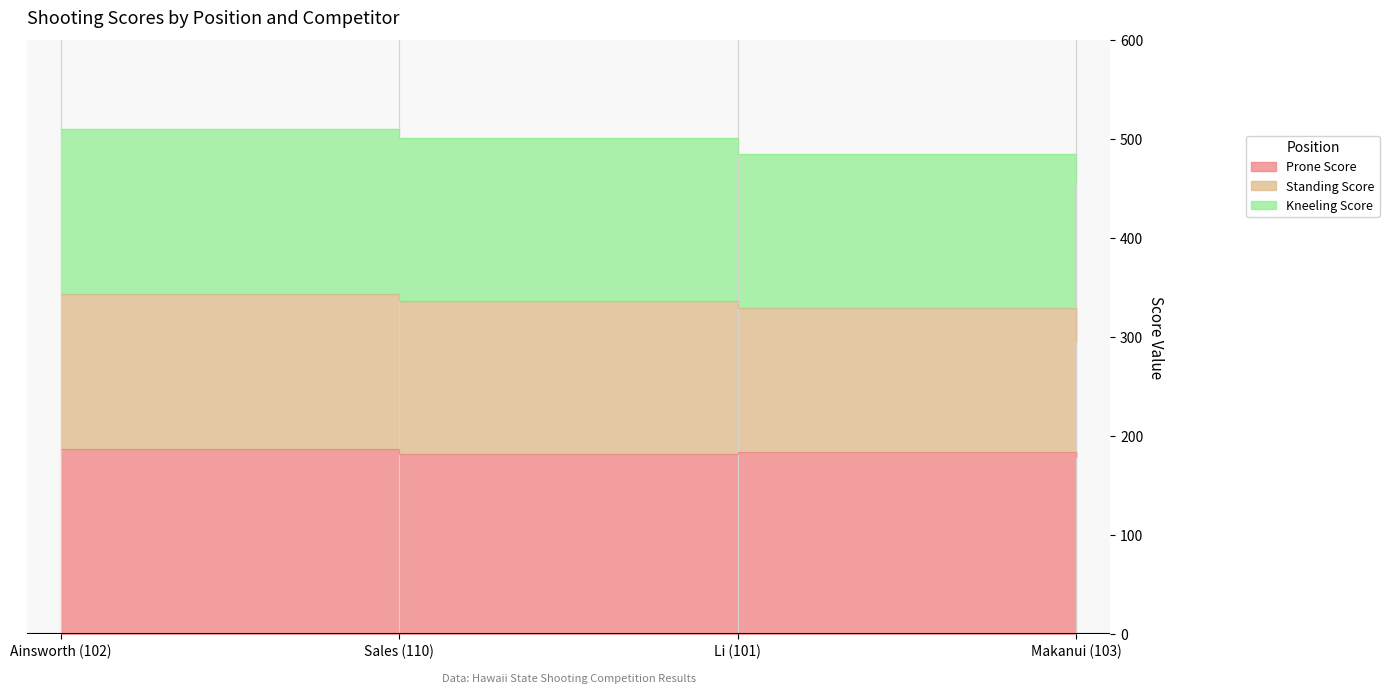

Where is the first local maximum for Prone Score?

Li (101)